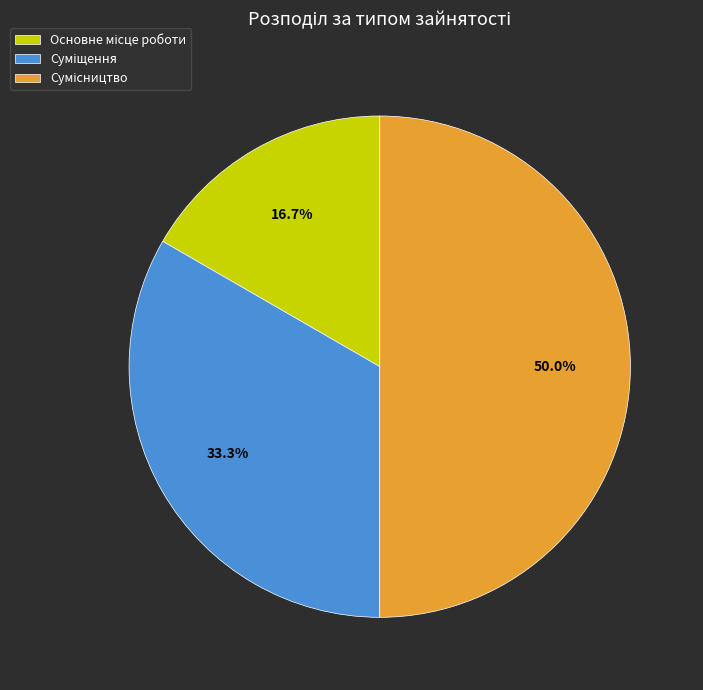

To the nearest percent, what is the average slice percentage?

33%